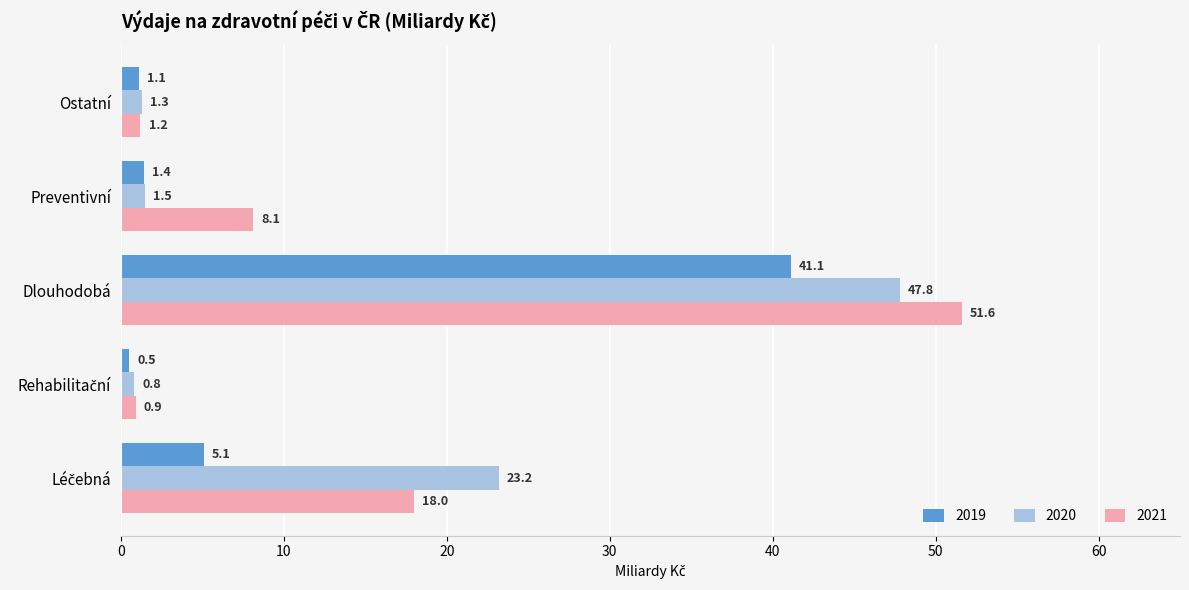

At which label does 2020 reach its peak?

Dlouhodobá